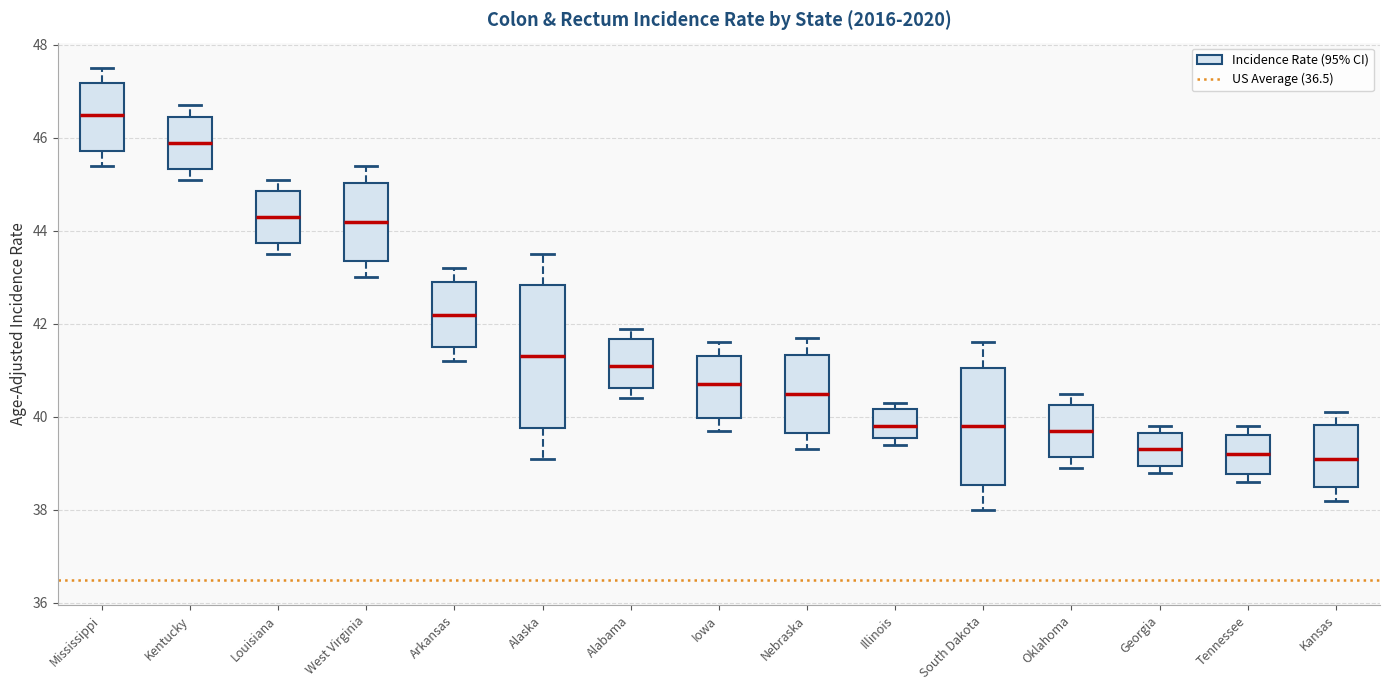

Reading left to right, transcribe this box plot: for each box, give where its median line is, the range the box spans, and where its two whiskers end, as read against the y-axis. The values are not printed on the chart, so give them approximately, as read against the axis.

Mississippi: median 46.6, box 45.8 to 47.2, whiskers 45.4 to 47.6
Kentucky: median 46.0, box 45.4 to 46.4, whiskers 45.2 to 46.8
Louisiana: median 44.4, box 43.8 to 44.8, whiskers 43.6 to 45.2
West Virginia: median 44.2, box 43.4 to 45.0, whiskers 43.0 to 45.4
Arkansas: median 42.2, box 41.6 to 43.0, whiskers 41.2 to 43.2
Alaska: median 41.4, box 39.8 to 42.8, whiskers 39.2 to 43.6
Alabama: median 41.2, box 40.6 to 41.6, whiskers 40.4 to 42.0
Iowa: median 40.8, box 40.0 to 41.4, whiskers 39.8 to 41.6
Nebraska: median 40.6, box 39.6 to 41.4, whiskers 39.4 to 41.8
Illinois: median 39.8, box 39.6 to 40.2, whiskers 39.4 to 40.4
South Dakota: median 39.8, box 38.6 to 41.0, whiskers 38.0 to 41.6
Oklahoma: median 39.8, box 39.2 to 40.2, whiskers 39.0 to 40.6
Georgia: median 39.4, box 39.0 to 39.6, whiskers 38.8 to 39.8
Tennessee: median 39.2, box 38.8 to 39.6, whiskers 38.6 to 39.8
Kansas: median 39.2, box 38.4 to 39.8, whiskers 38.2 to 40.2